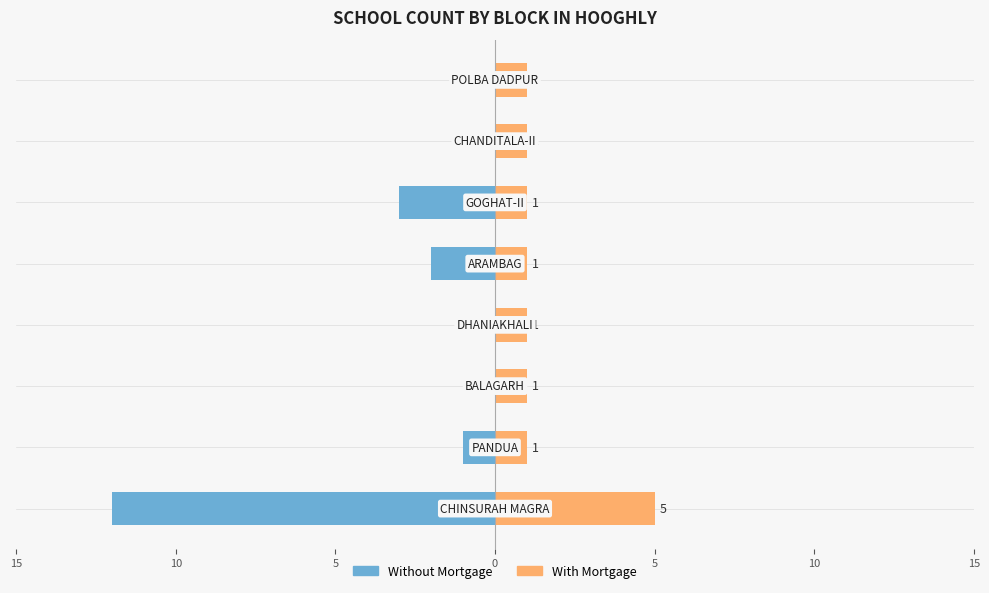

How many bars are there in each group?

2